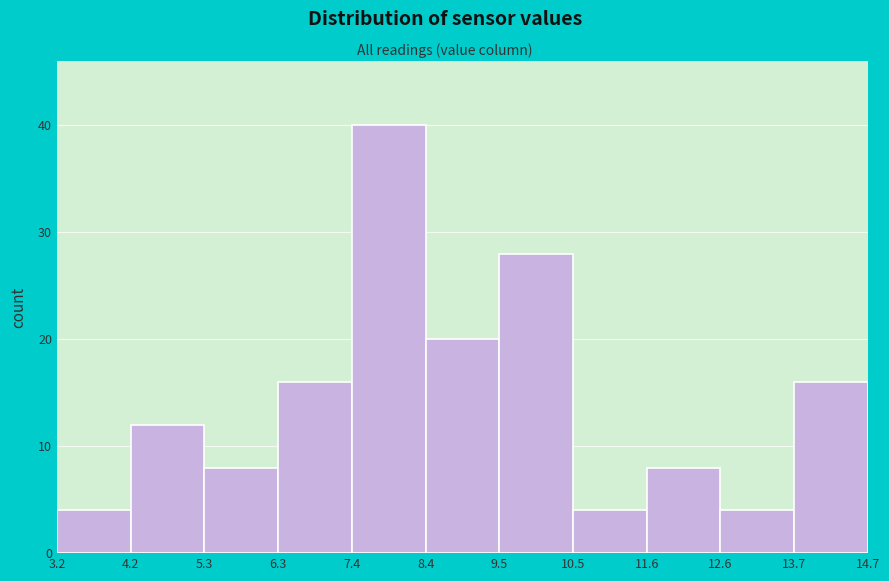

How tall is the bar that spans 7.4 to 8.4 on the x-axis? The values are not printed on the chart, so give them approximately, as read against the axis.

40